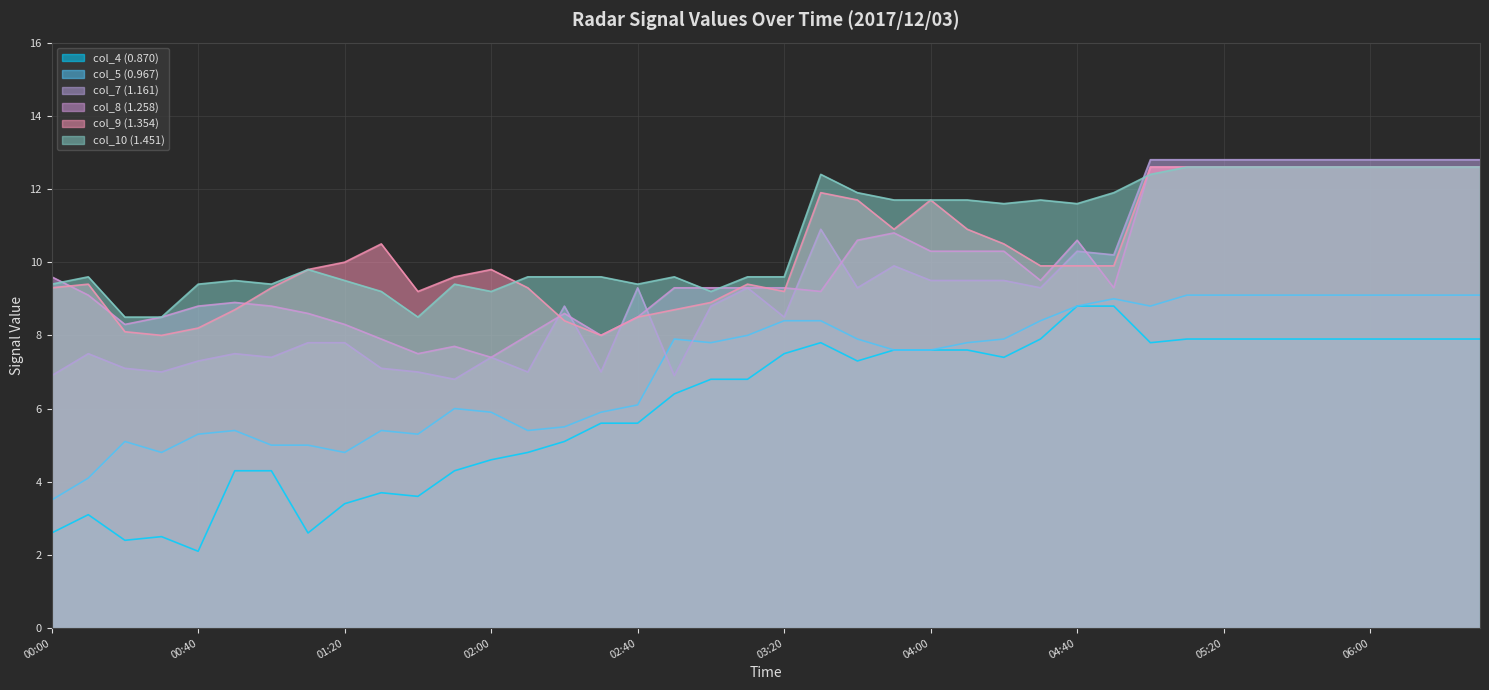

The col_5 (0.967) series shows 2.5 at 01:20. True or false?

False